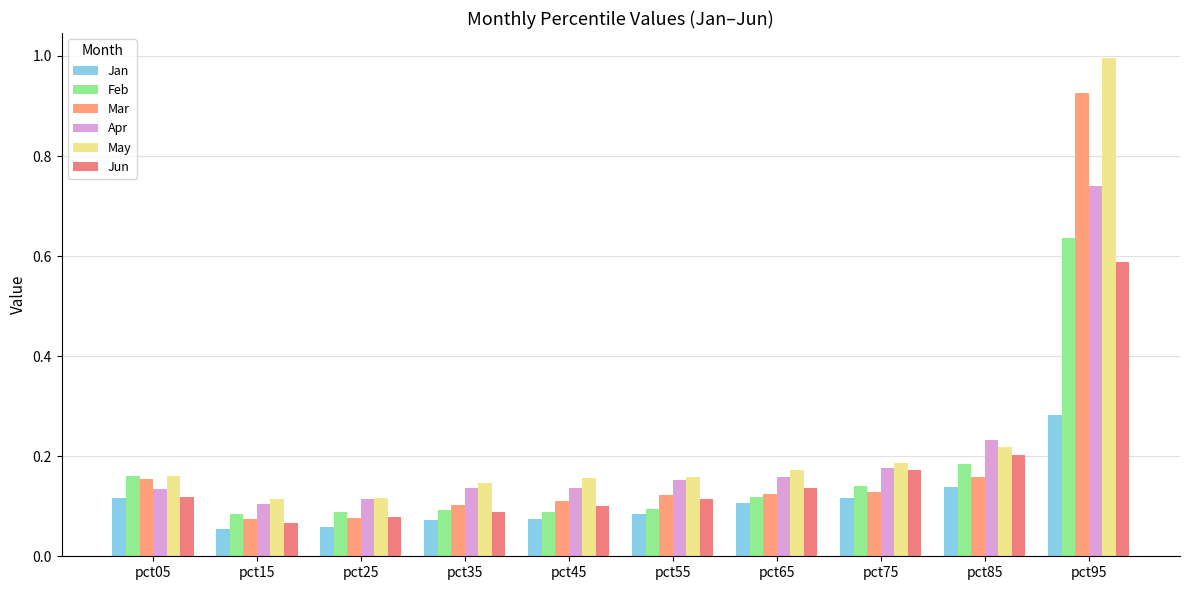

Rank the series by their maximum value, from lowest to highest.

Jan, Jun, Feb, Apr, Mar, May